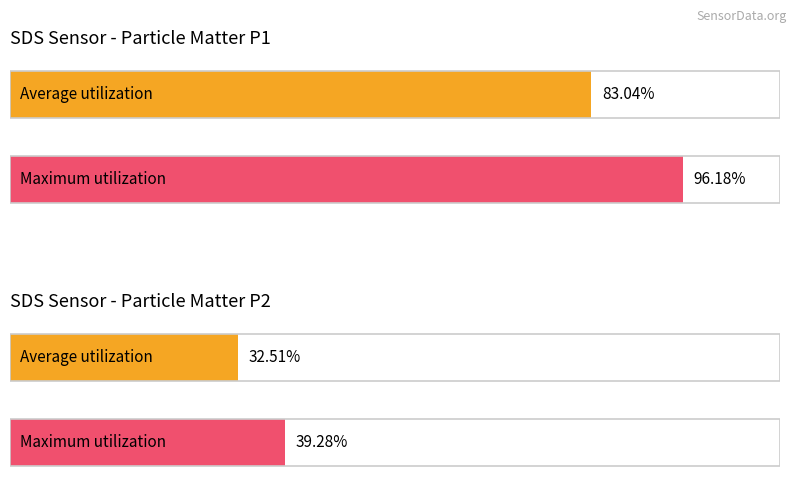

Rank the series by their average value, from highest to lowest.

SDS_P1, SDS_P2